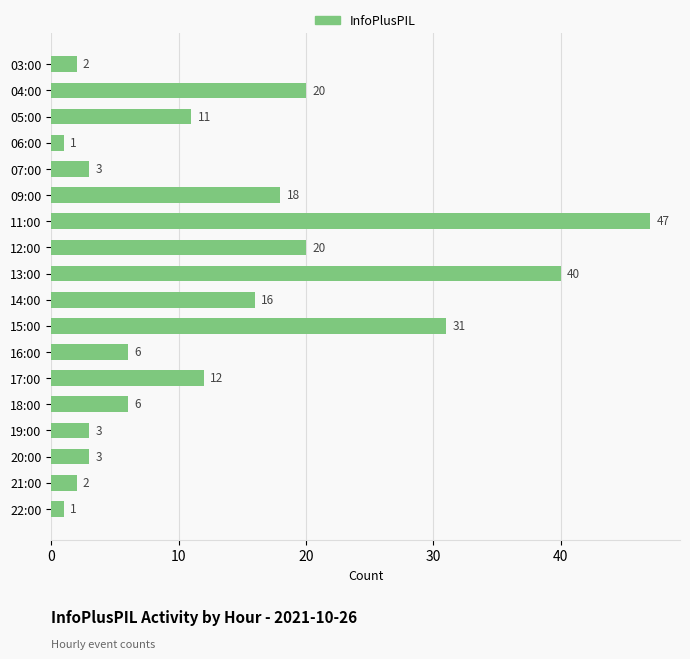

What is the change in value from 13:00 to 19:00?

-37